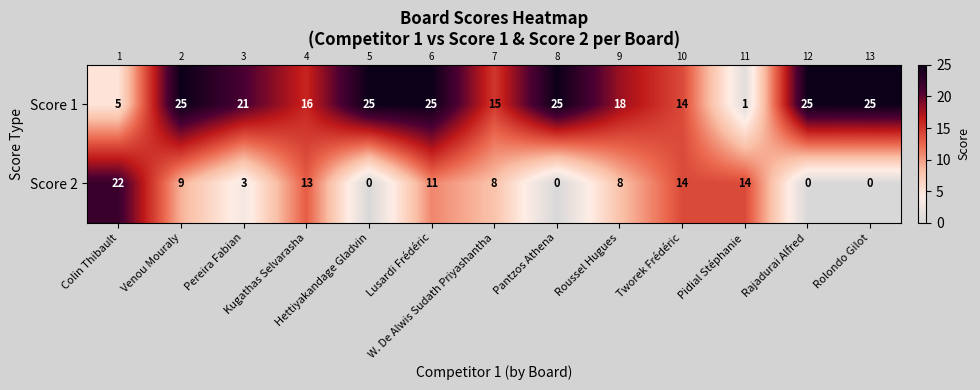

What is the spread (max minus min) of values at Roussel Hugues?

10